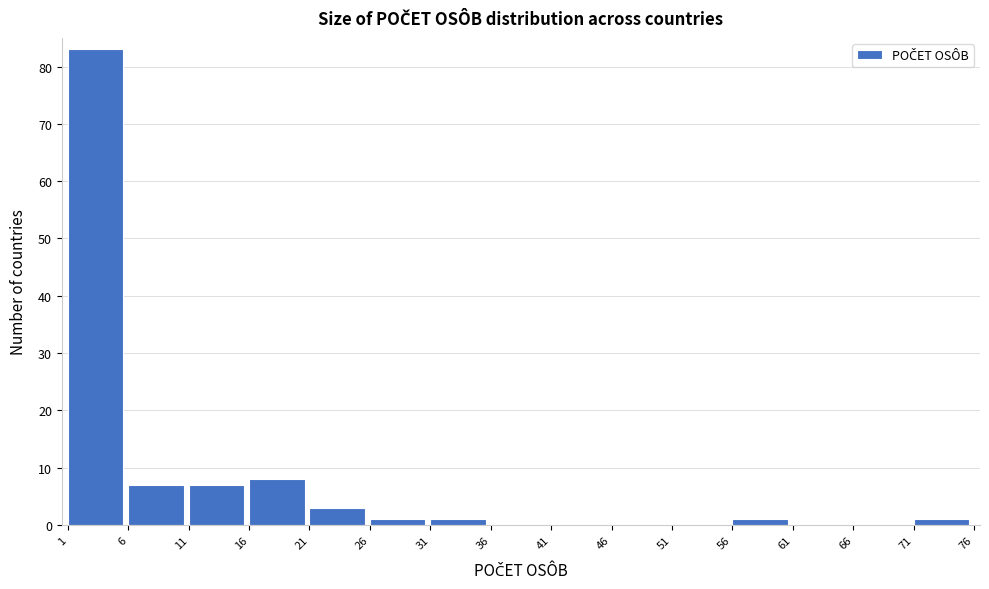

What is the height of the bar covering 16 to 21 on the x-axis? The values are not printed on the chart, so give them approximately, as read against the axis.

8